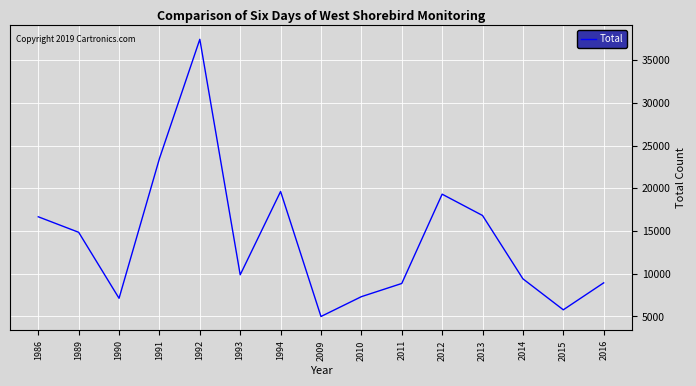

Where is the first local maximum?

1992